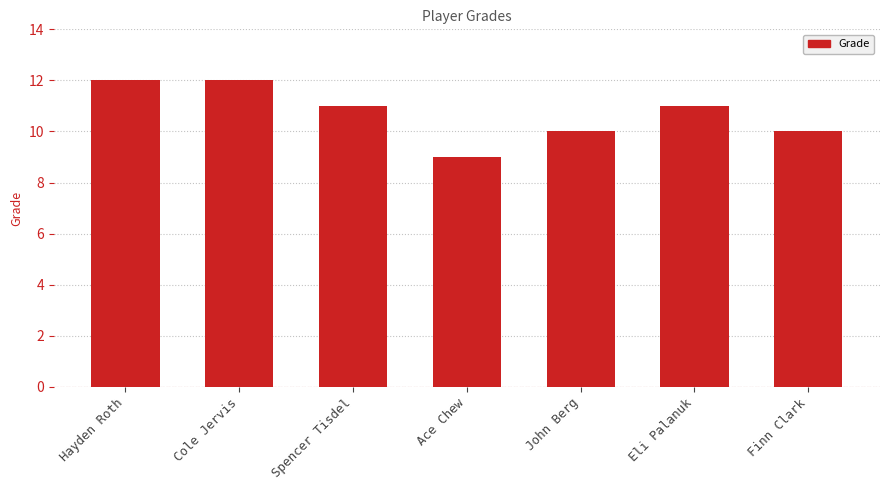

Which category has the lowest value across all series?

Ace Chew